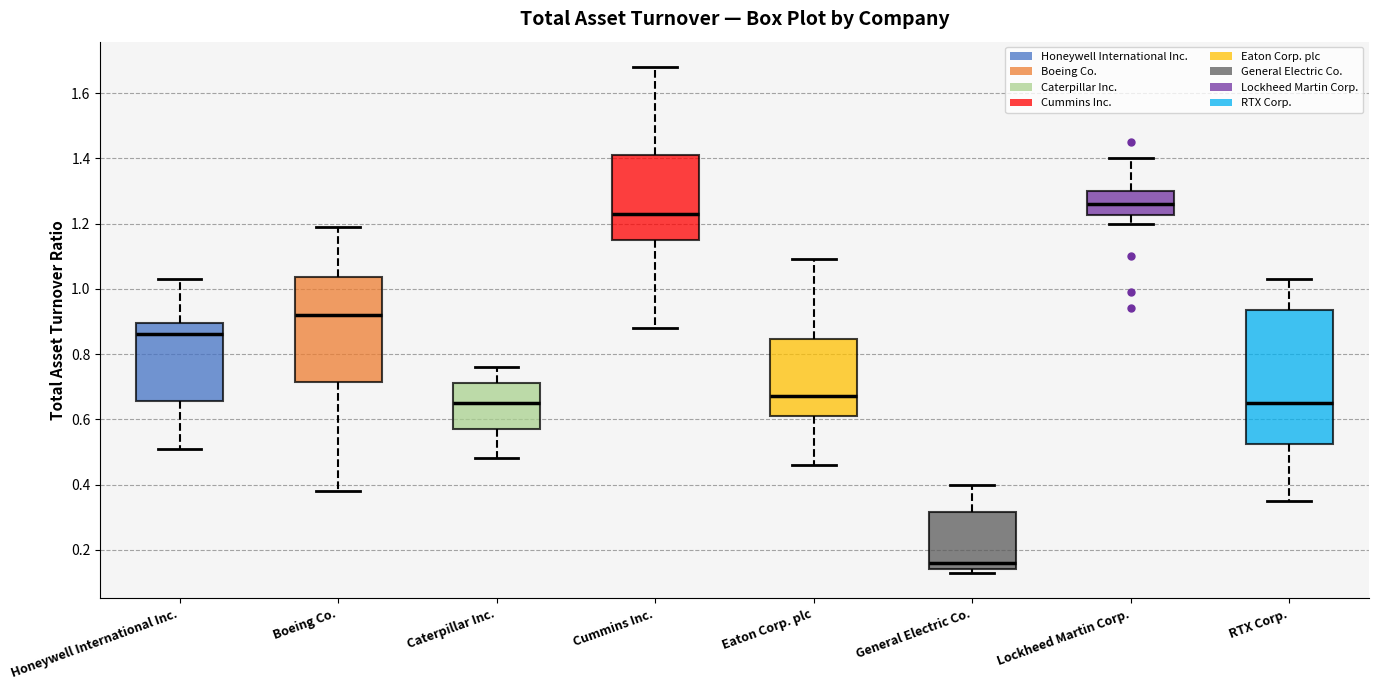

Reading left to right, read every box against the y-axis: the position of its median line, the range the box covers, and the ends of its whiskers. The values are not printed on the chart, so give them approximately, as read against the axis.

Honeywell International Inc.: median 0.86, box 0.66 to 0.90, whiskers 0.52 to 1.04
Boeing Co.: median 0.92, box 0.72 to 1.04, whiskers 0.38 to 1.20
Caterpillar Inc.: median 0.66, box 0.58 to 0.72, whiskers 0.48 to 0.76
Cummins Inc.: median 1.24, box 1.16 to 1.42, whiskers 0.88 to 1.68
Eaton Corp. plc: median 0.68, box 0.62 to 0.84, whiskers 0.46 to 1.10
General Electric Co.: median 0.16, box 0.14 to 0.32, whiskers 0.14 (just below the box's lower edge) to 0.40
Lockheed Martin Corp.: median 1.26, box 1.22 to 1.30, whiskers 1.20 to 1.40
RTX Corp.: median 0.66, box 0.52 to 0.94, whiskers 0.36 to 1.04